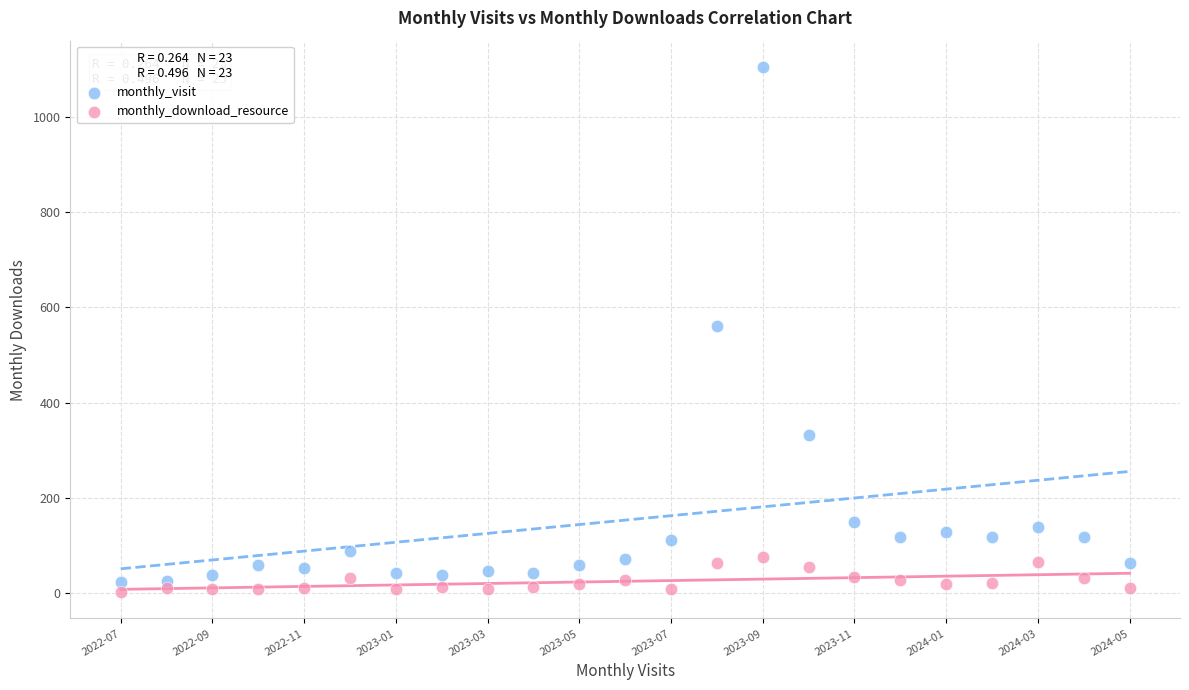

Across all data points, what is the range of Y values (max minus min)?

1103